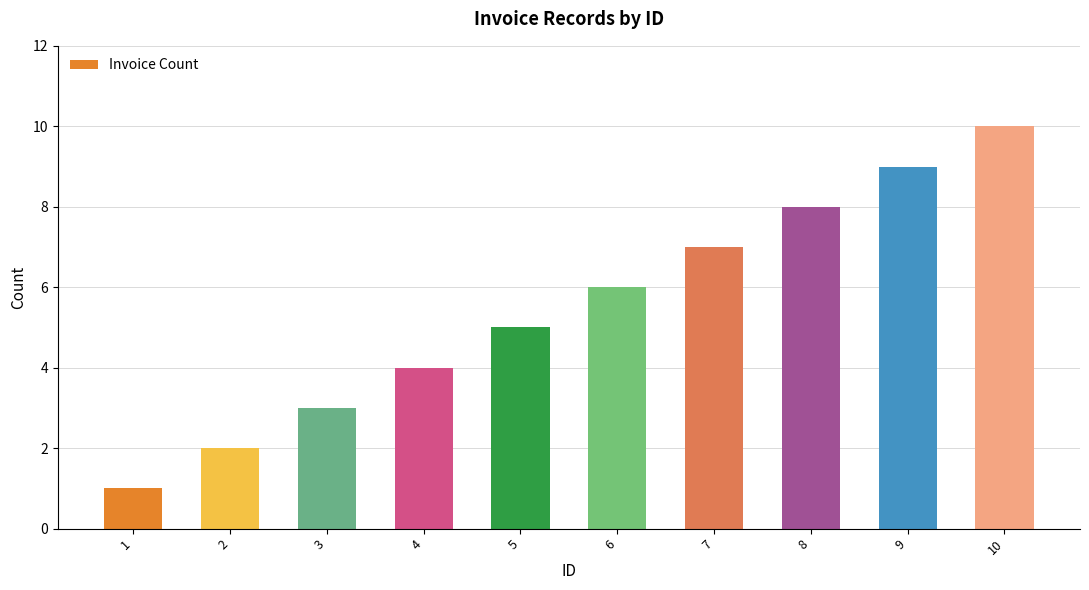

List the labels in order of value, largest first.

10, 9, 8, 7, 6, 5, 4, 3, 2, 1